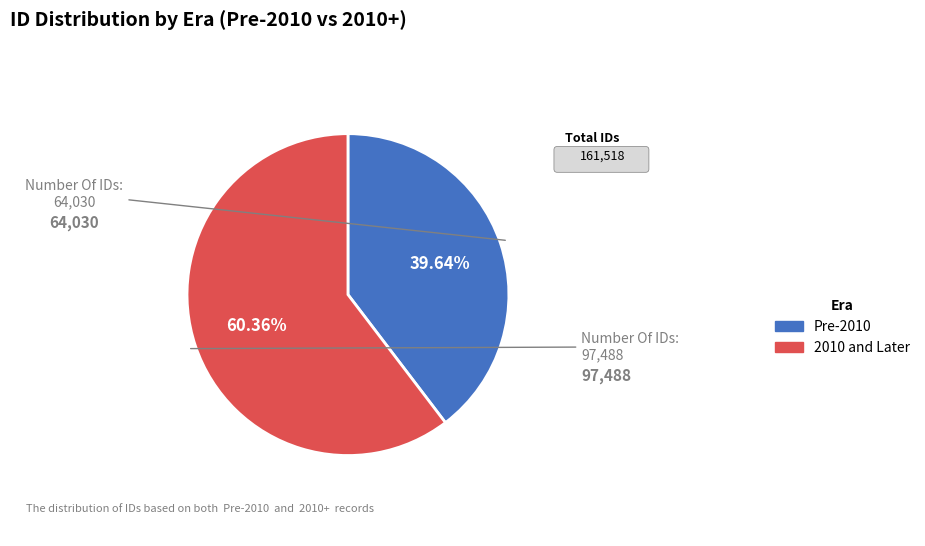

Which has a higher value, Pre-2010 or 2010 and Later?

2010 and Later